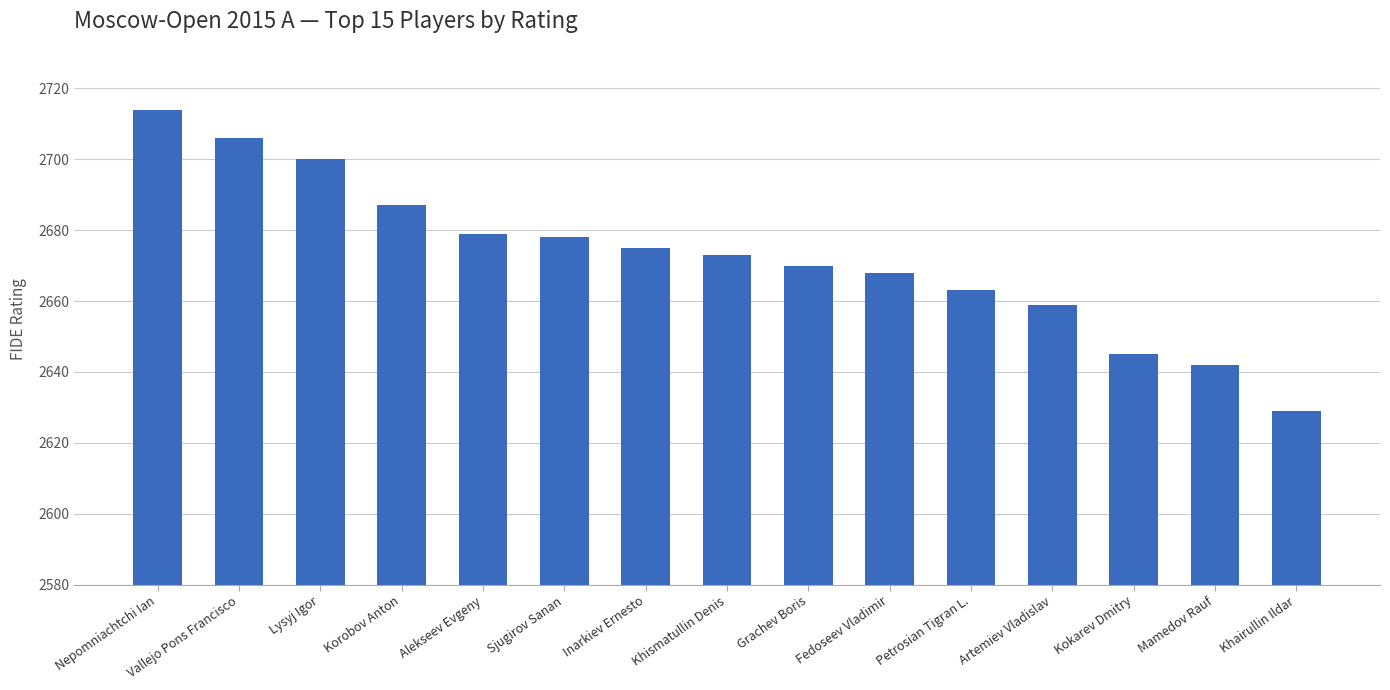

What position from the right is Mamedov Rauf?

2